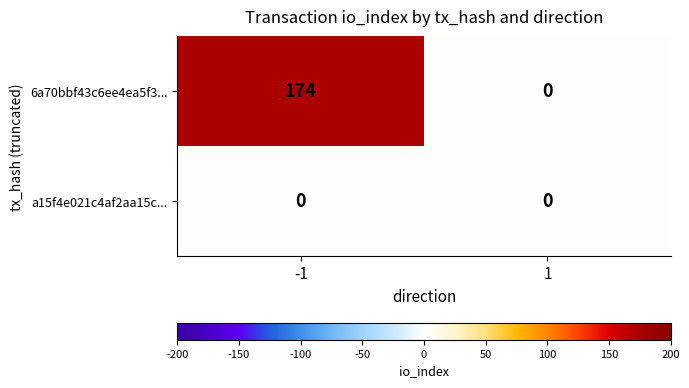

Which series has the largest range (max minus min)?

6a70bbf43c6ee4ea5f3...